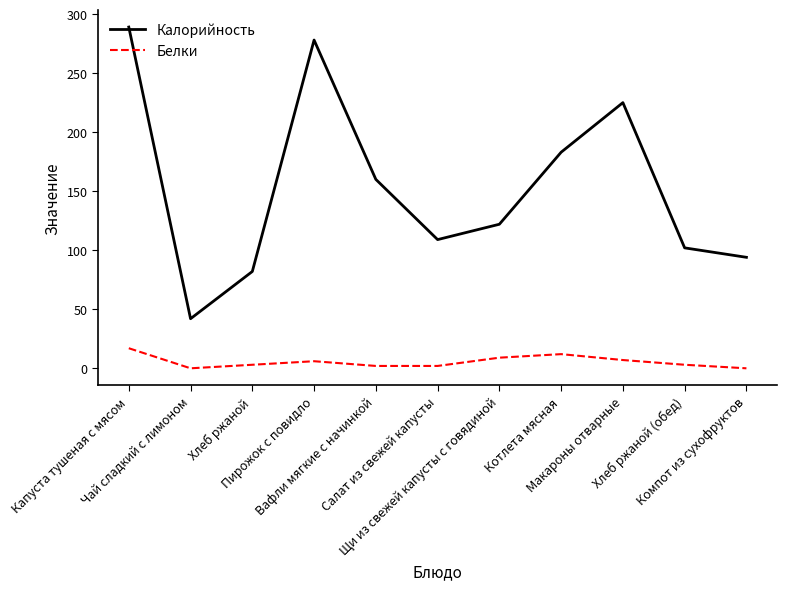

What is the sum of the Белки values at Салат из свежей капусты and Компот из сухофруктов?

2